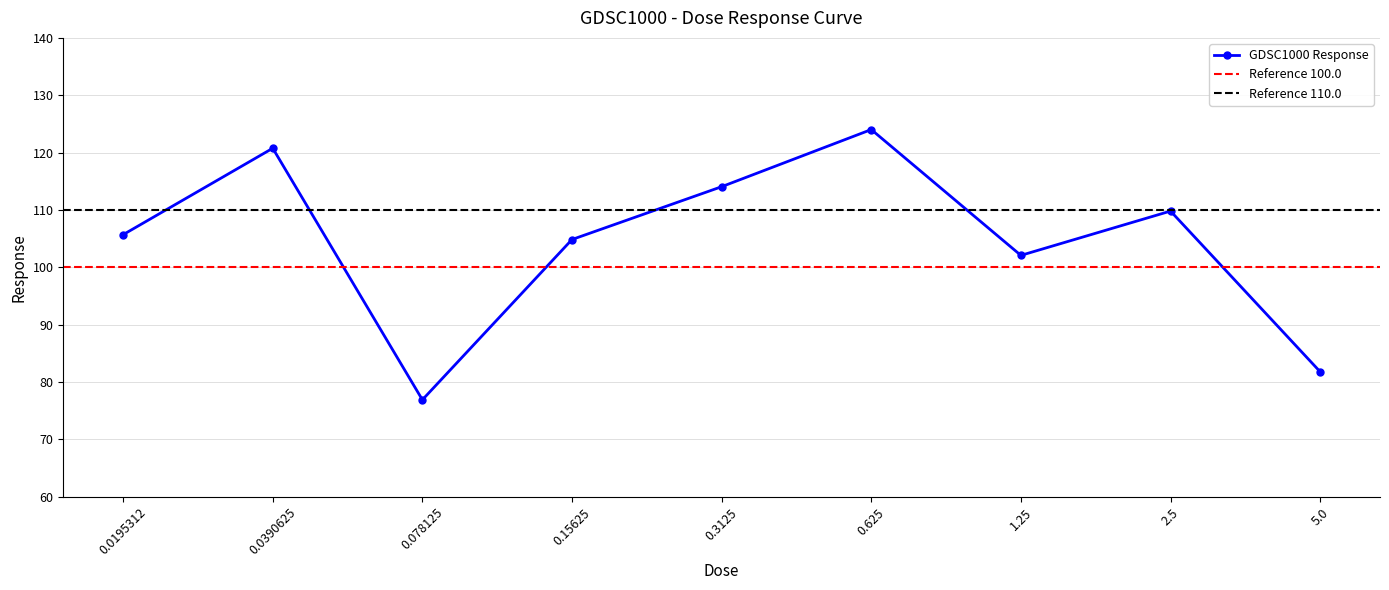

What is the value of the 9th point from the left?

81.8